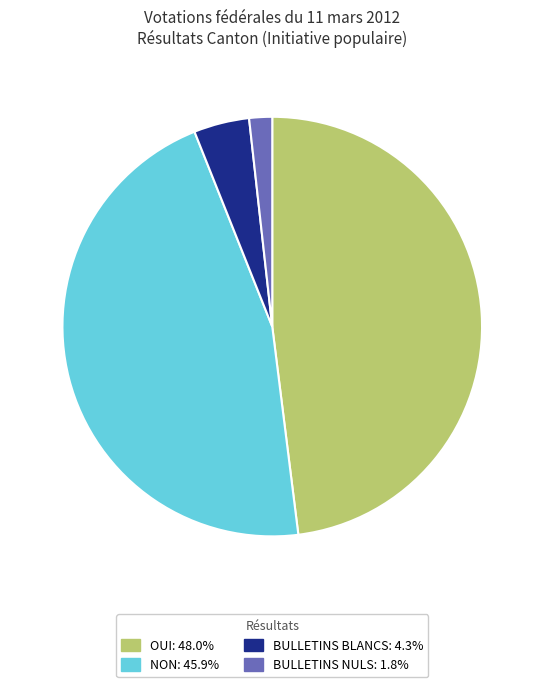

Is there a majority slice in this chart?

No